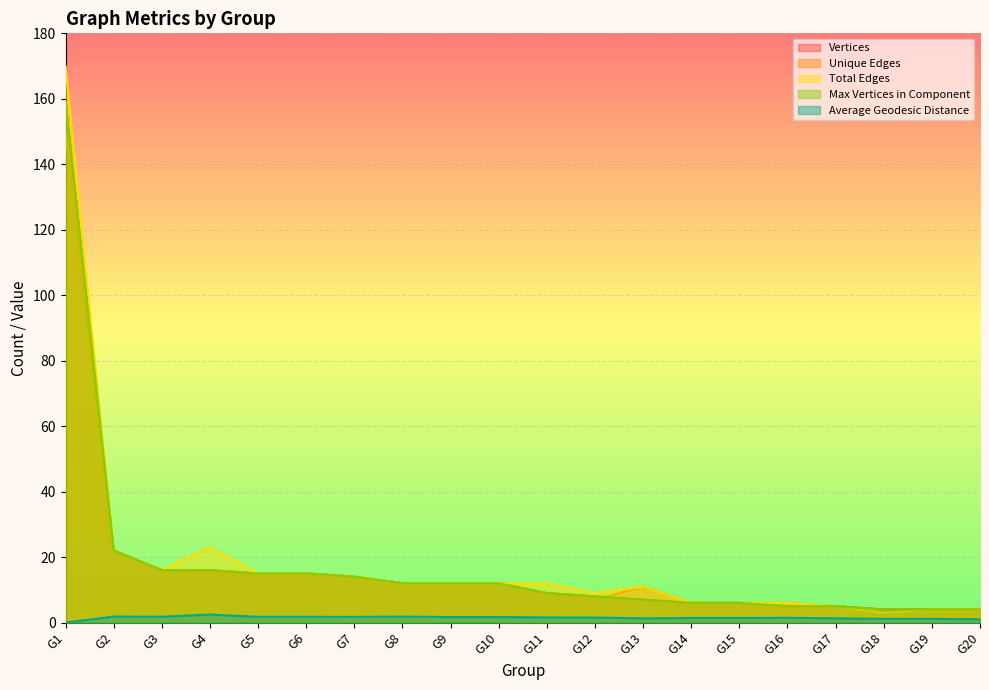

What is the greatest value displayed?

170.0